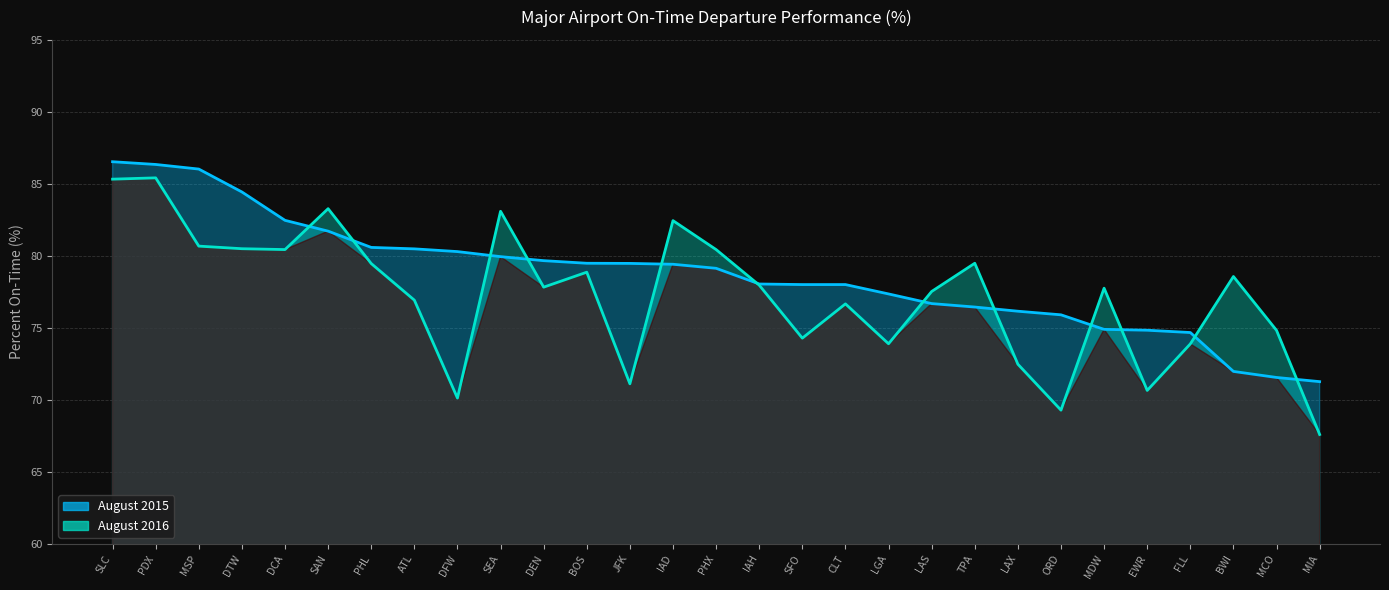

Does the chart display data point markers on the line(s)?

No